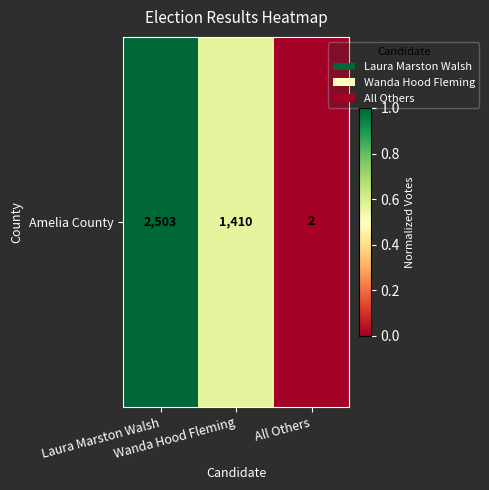

True or false: the data shows 0.0 at All Others.

True